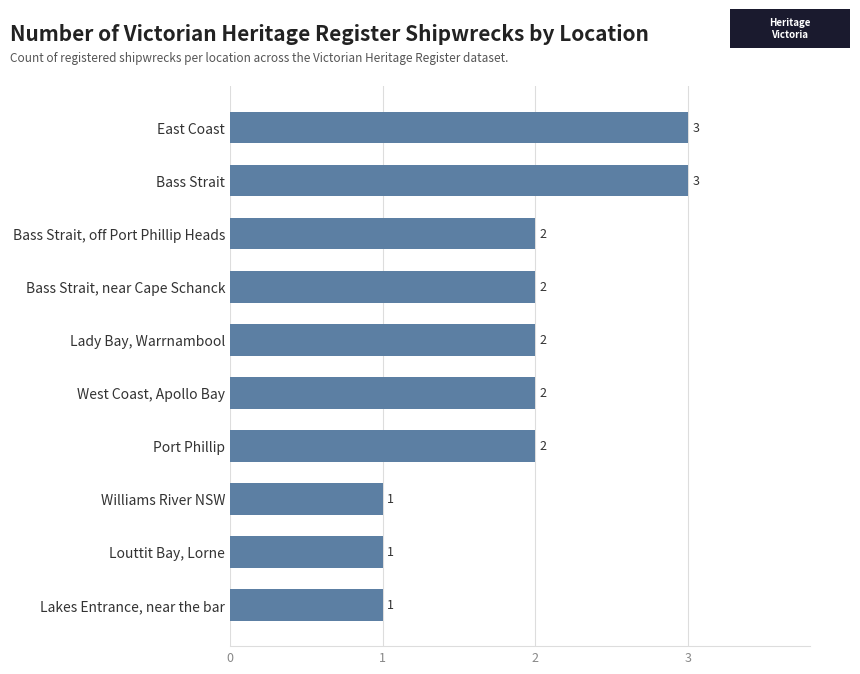

Between Williams River NSW and West Coast, Apollo Bay, which is larger?

West Coast, Apollo Bay